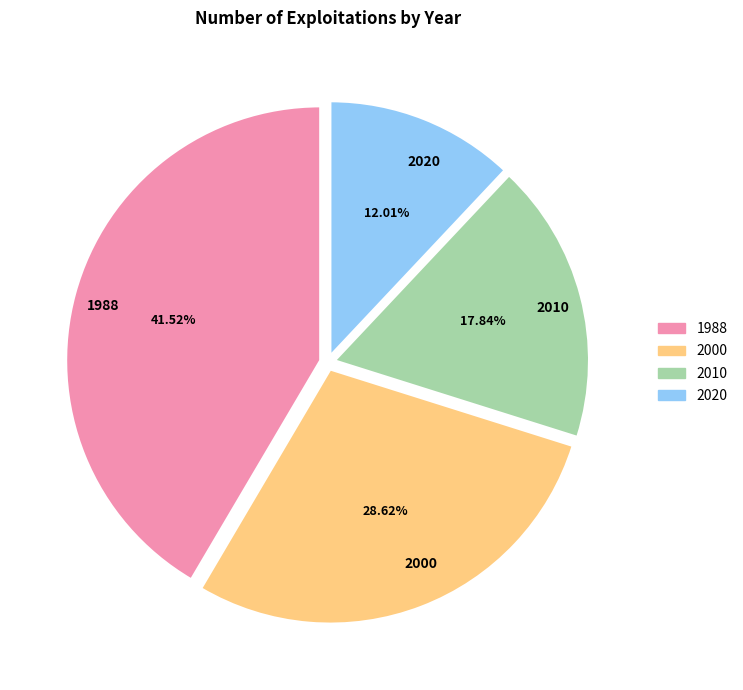

Rank the categories by value from highest to lowest.

1988, 2000, 2010, 2020